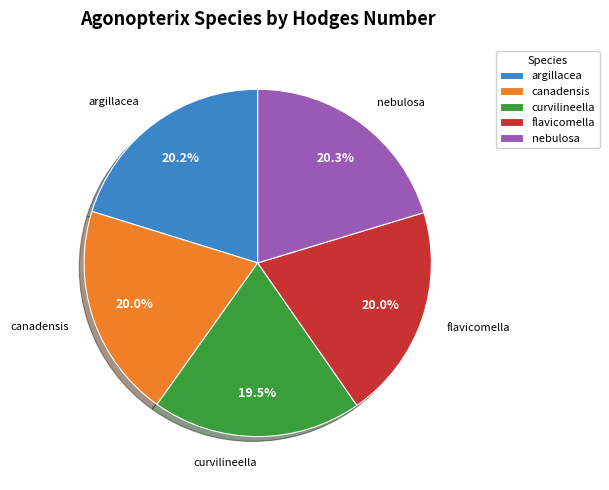

What percentage do nebulosa and argillacea together represent?

40.5%